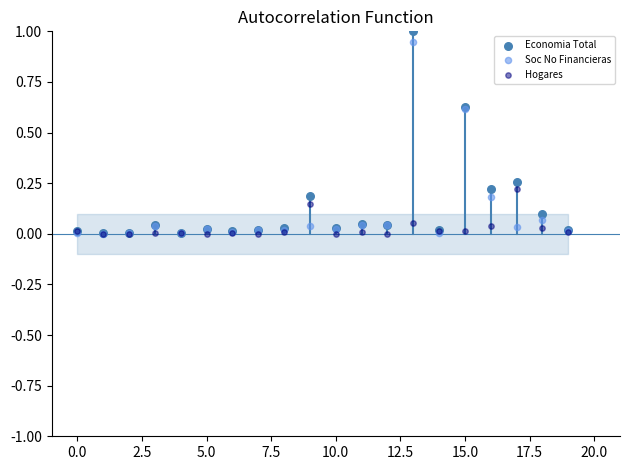

Which series contains the highest Y value?

Economia Total